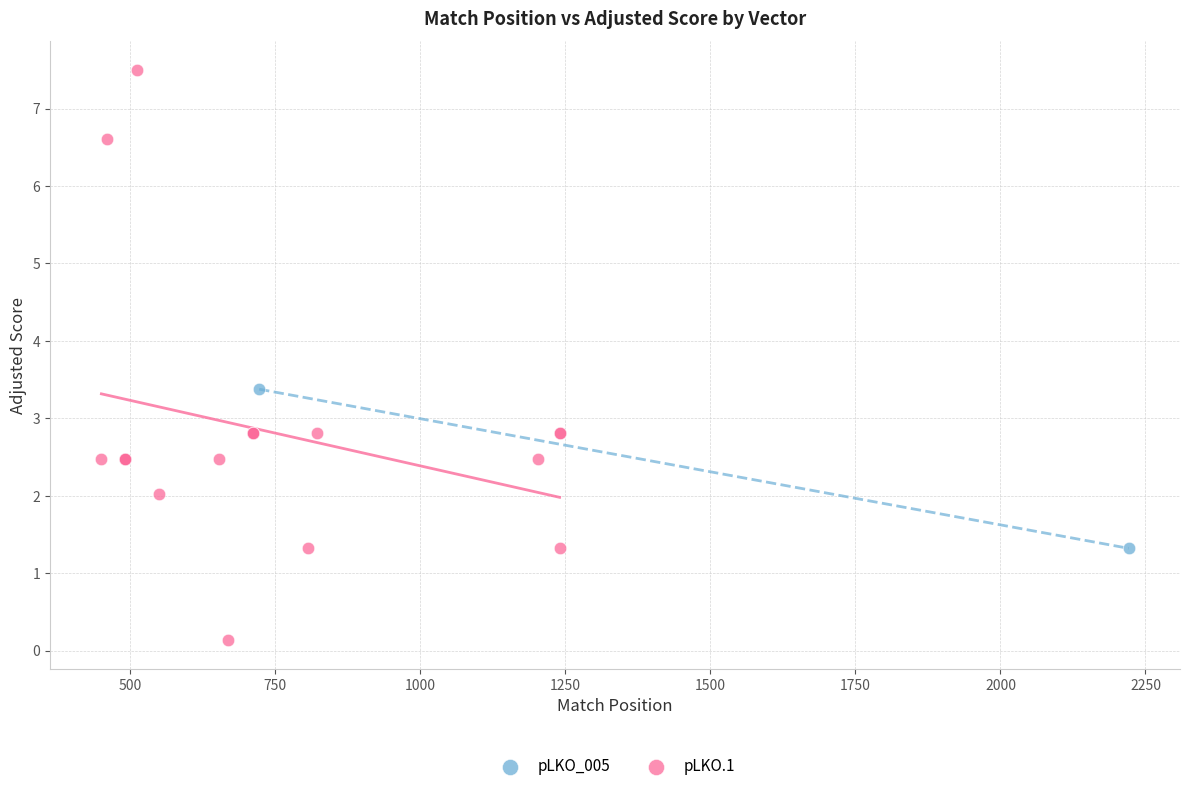

What are all the series names shown in the legend?

pLKO_005, pLKO.1